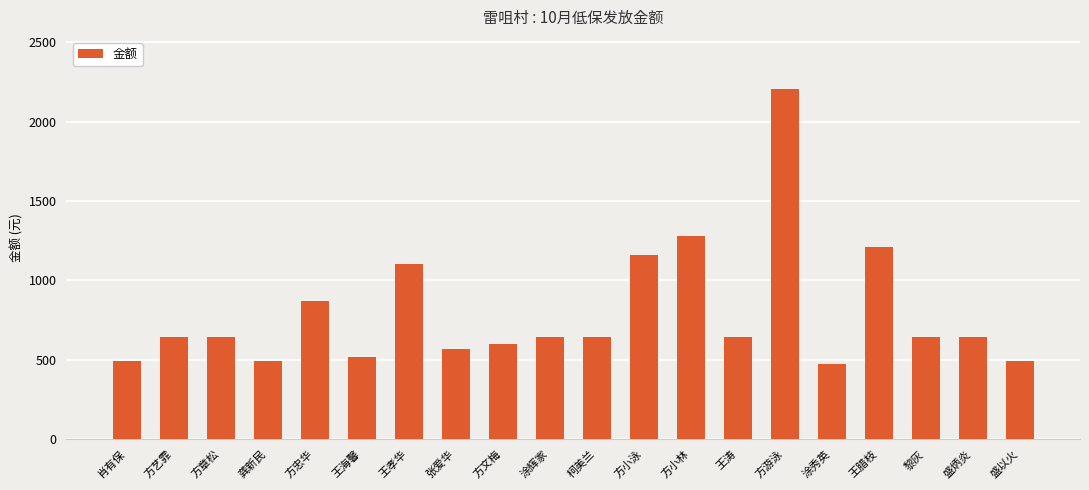

What is the minimum value shown in the chart?

471